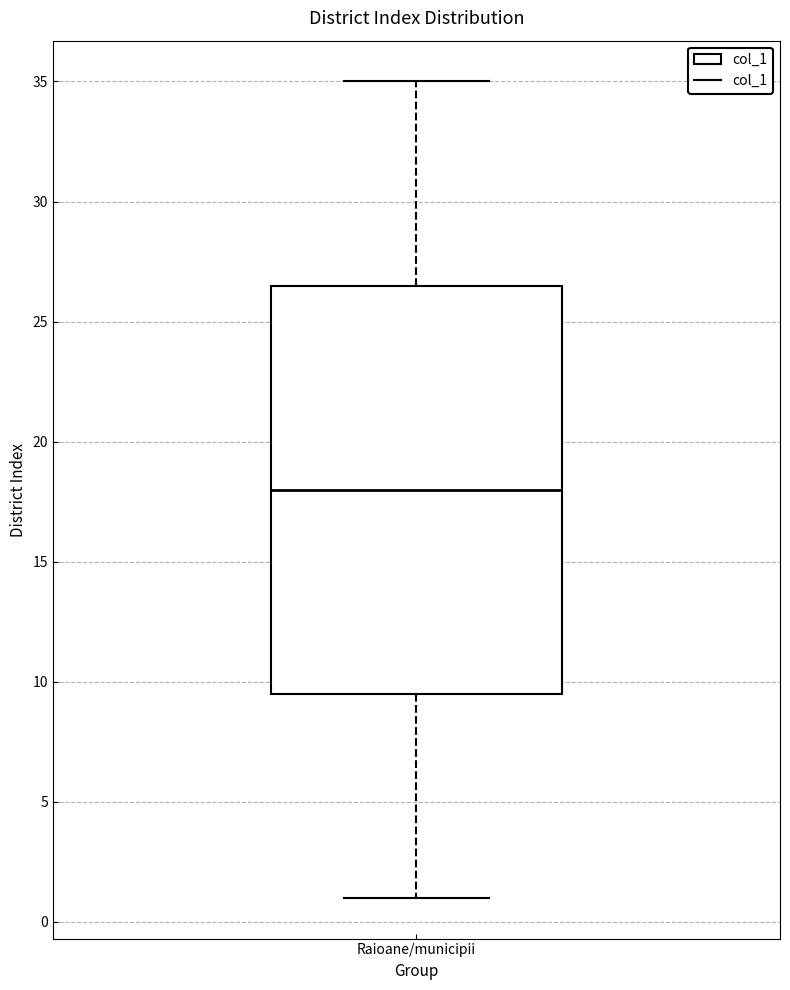

Where is the upper edge of the box for Raioane/municipii on the y-axis? The values are not printed on the chart, so give them approximately, as read against the axis.

26.5